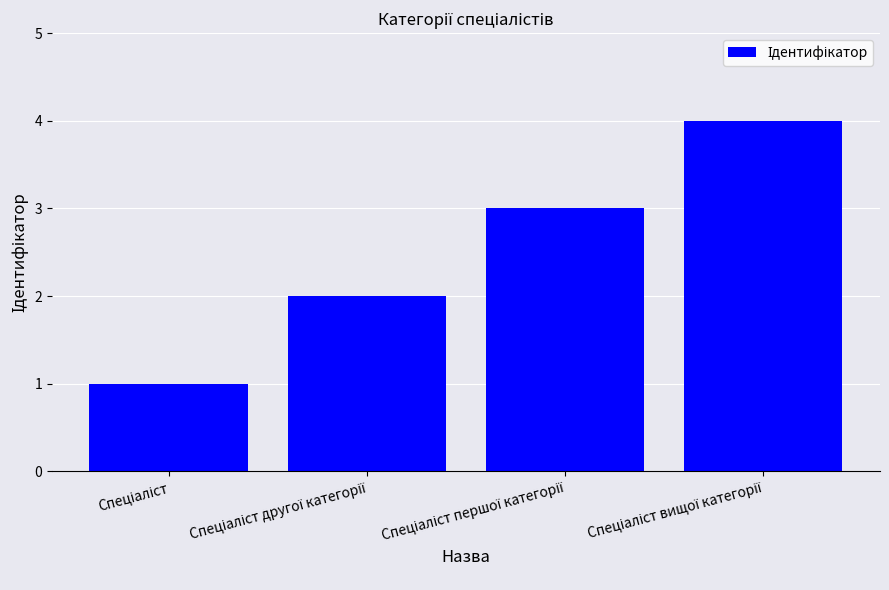

What is the difference between the maximum and second lowest values?

2